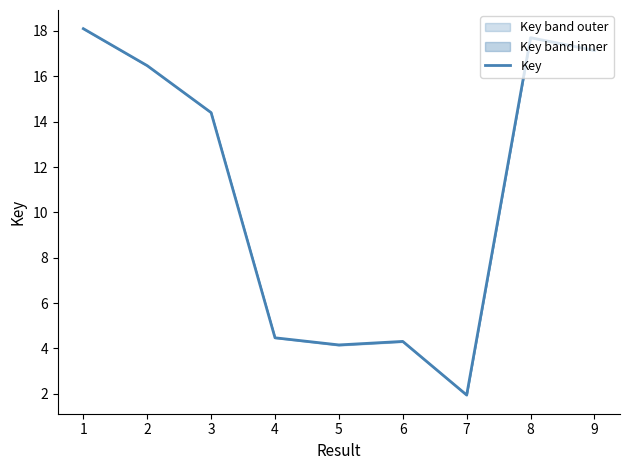

How many interior local peaks (higher than both neighbors) does the data have?

2